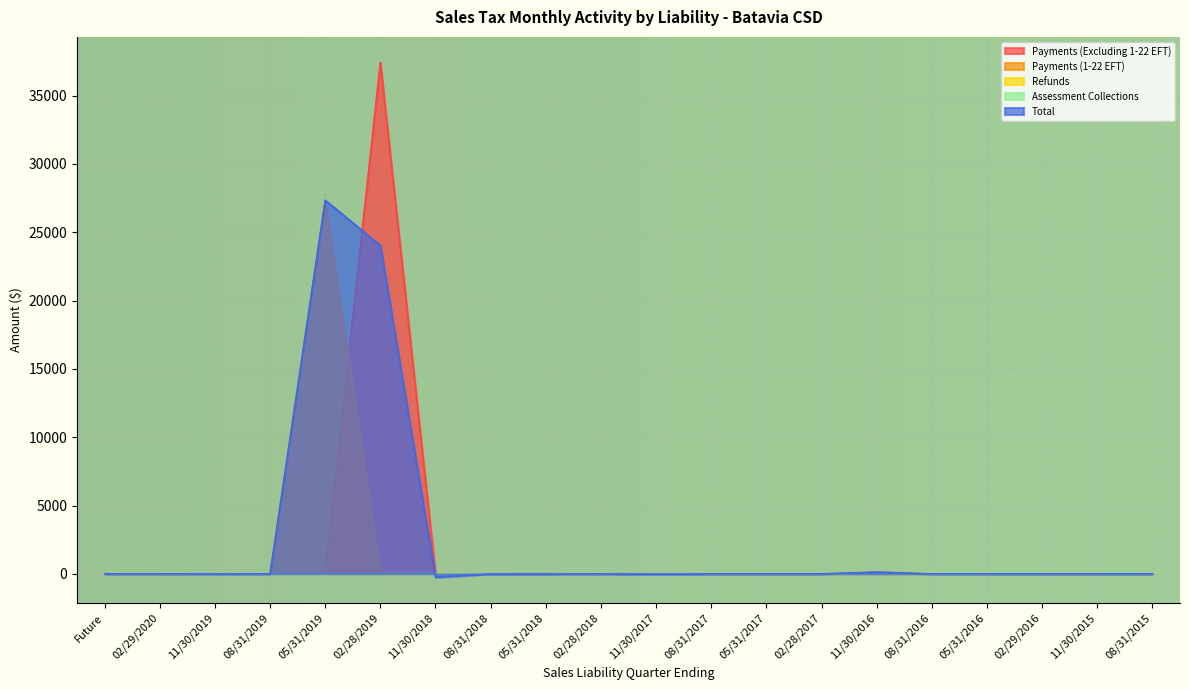

What is the lowest value of the Total series?

-249.5